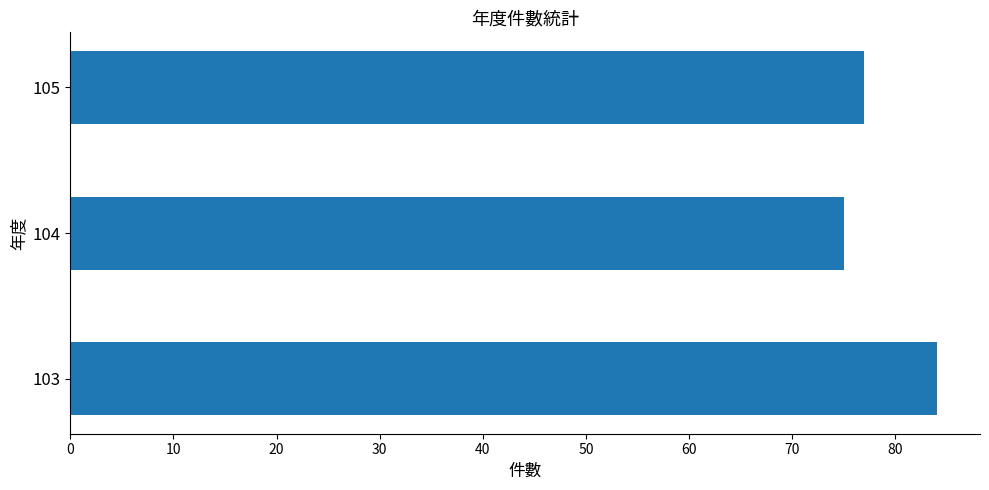

True or false: the data shows 77 at 105.

True